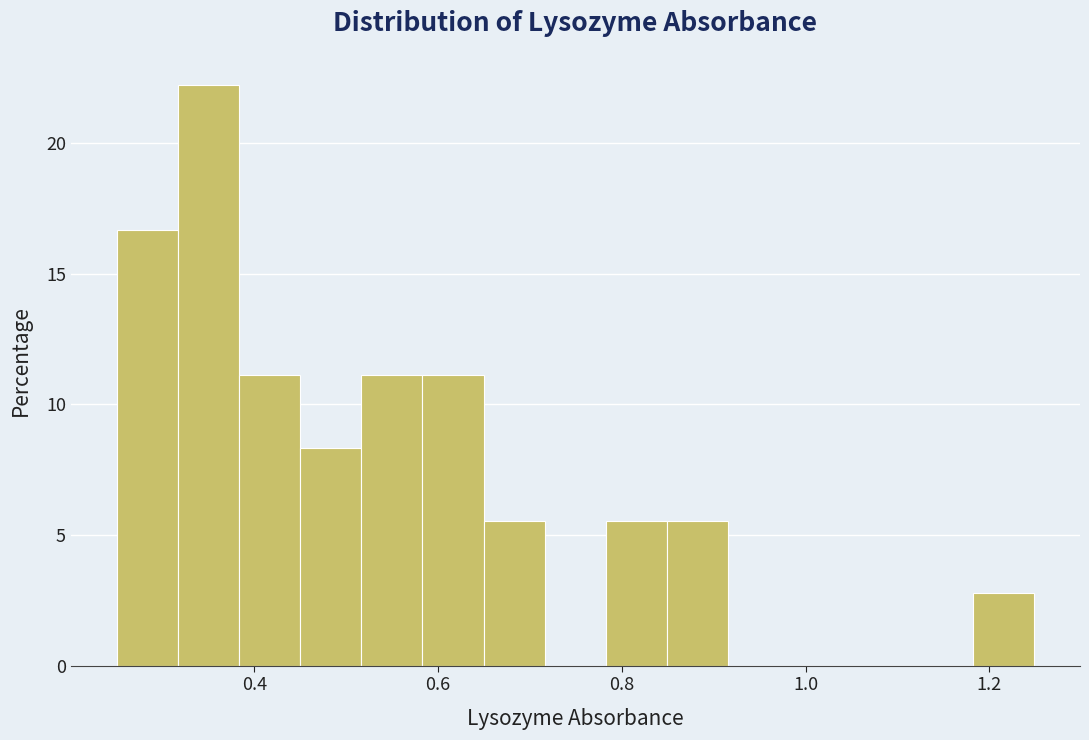

Read against the x-axis, roughly where is the centre of the tallest bar?

0.34